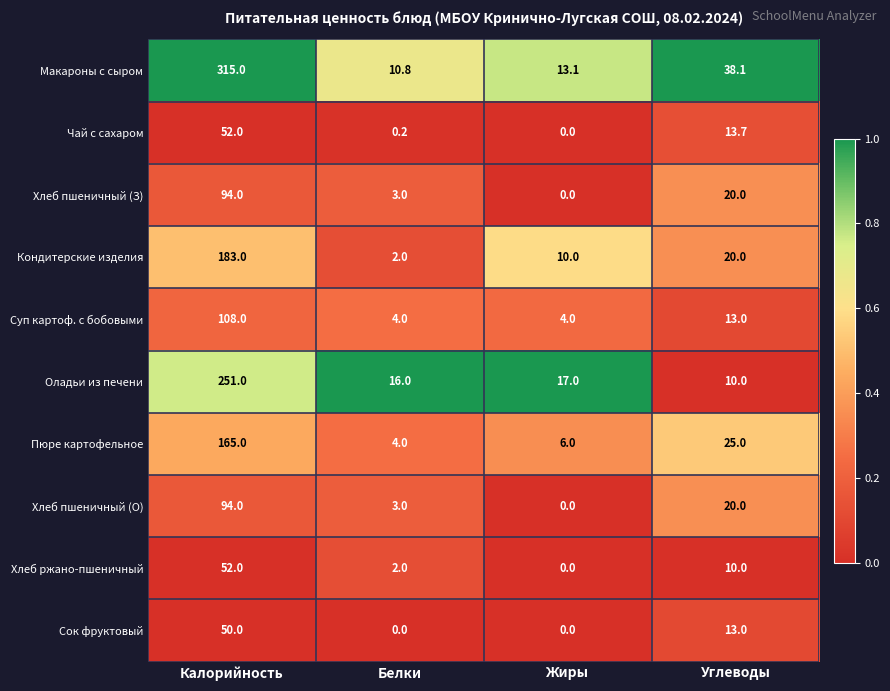

Where is Пюре картофельное nearest to the value 84?

Углеводы